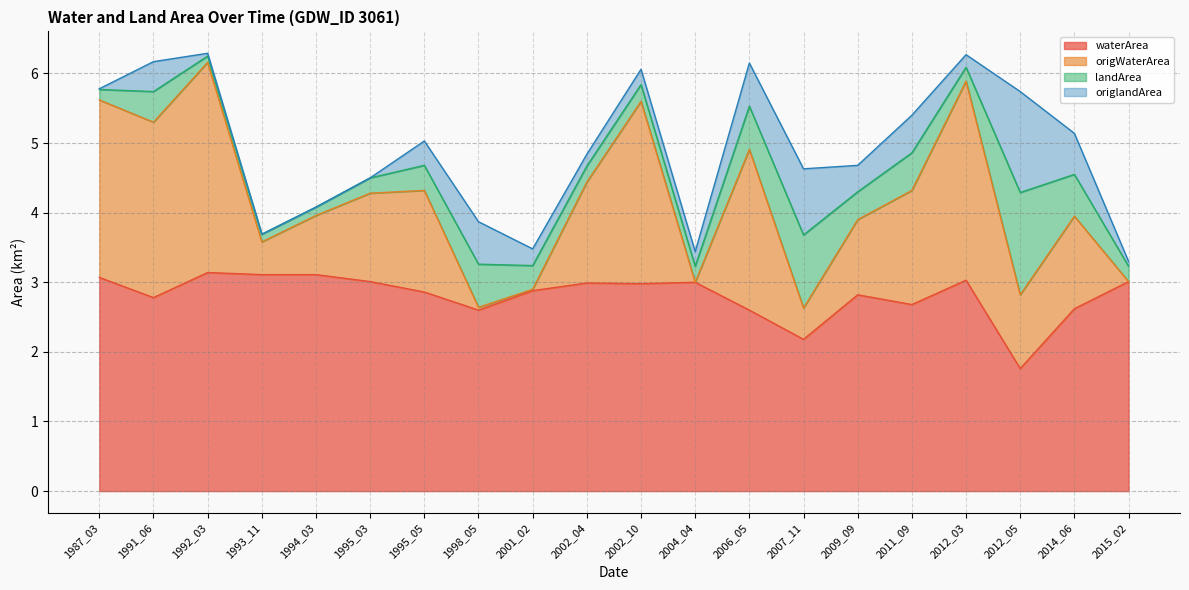

True or false: waterArea has more than 2 interior local peaks.

True